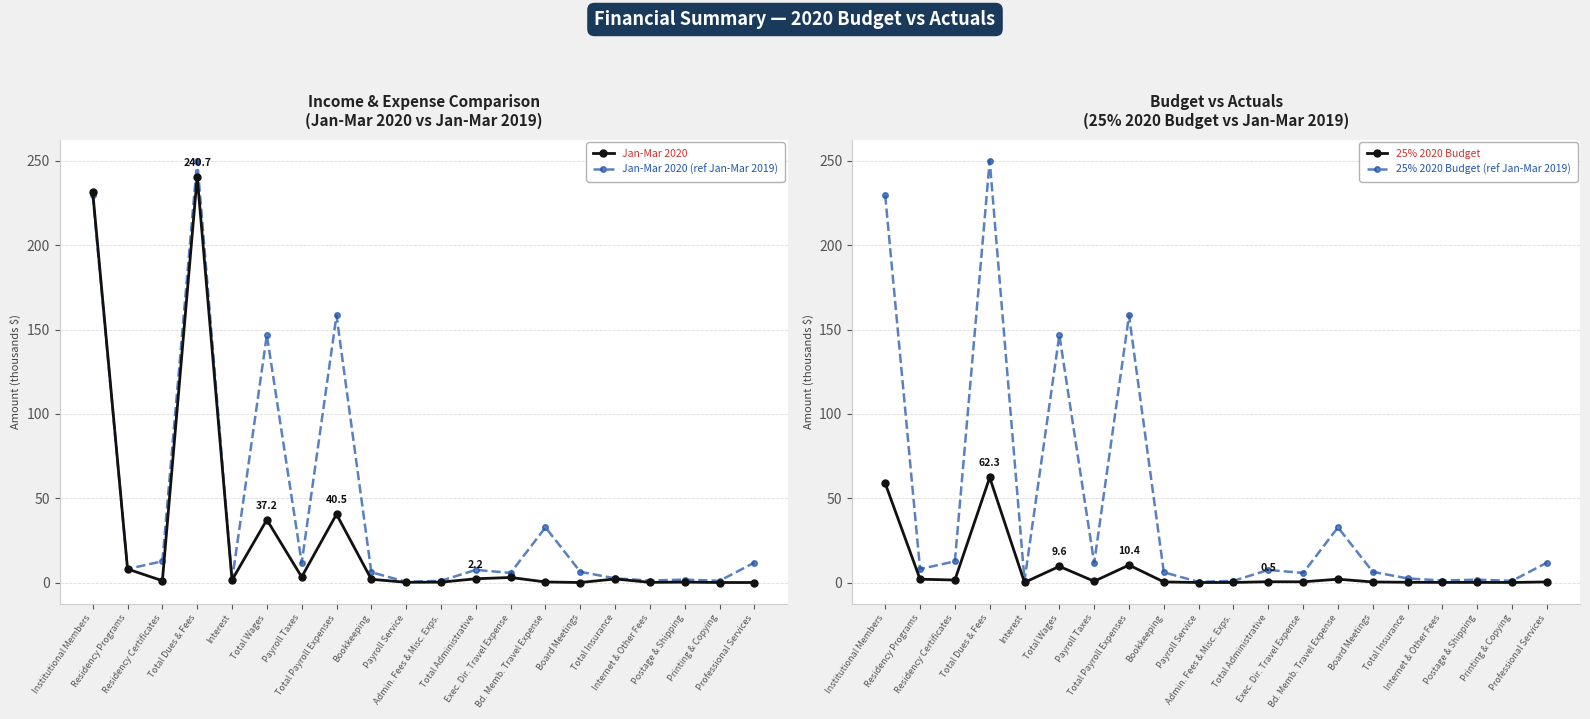

What is the greatest value displayed?

250.2